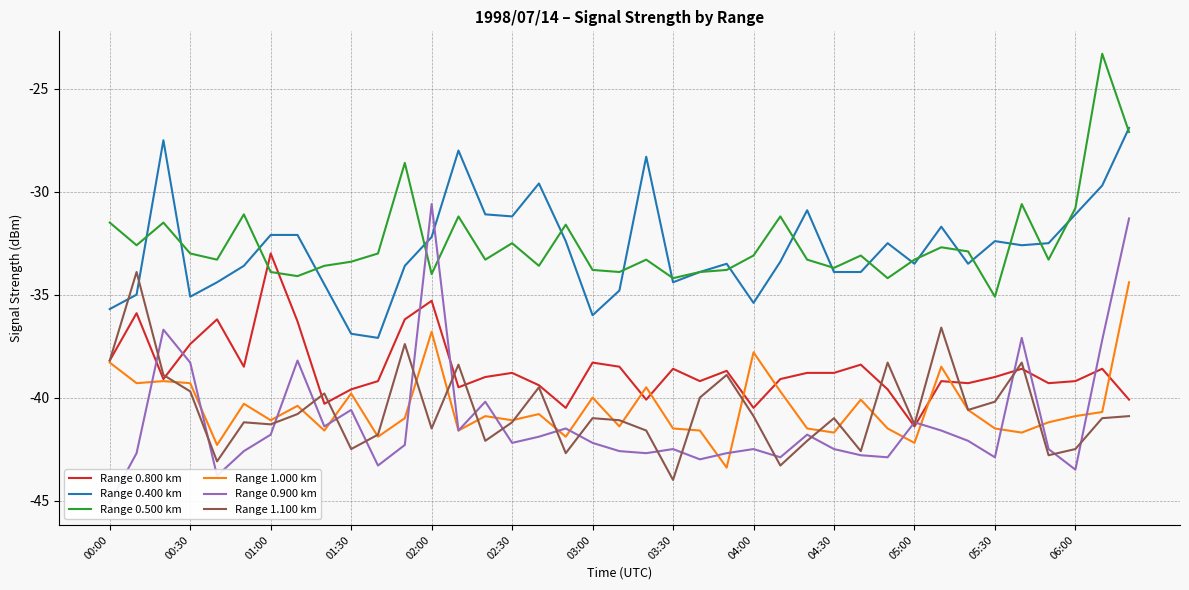

Does the chart have visible grid lines?

Yes